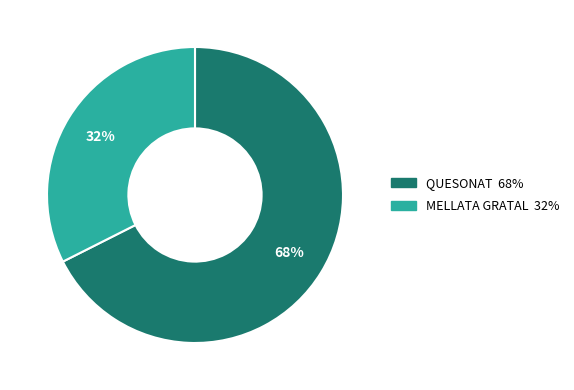

Is there any slice that represents more than half of the pie?

Yes